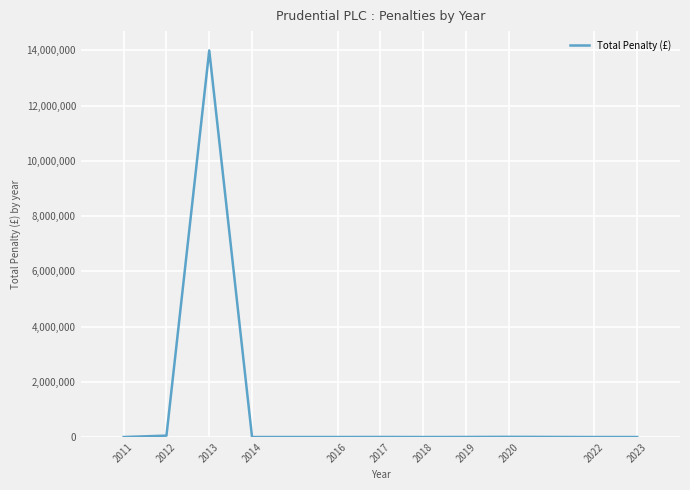

What is the difference between the maximum and minimum values?

14000000